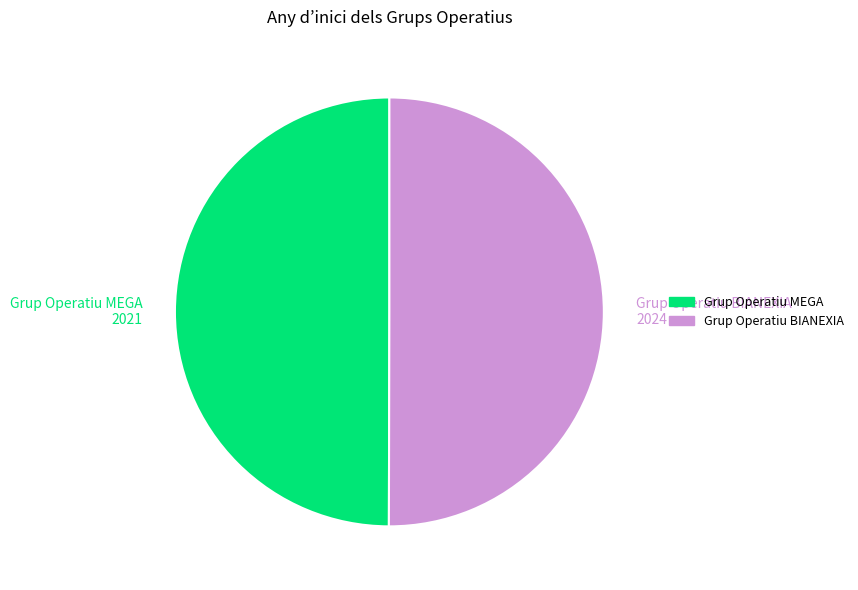

Do Grup Operatiu MEGA and Grup Operatiu BIANEXIA together represent more than half of the pie?

Yes